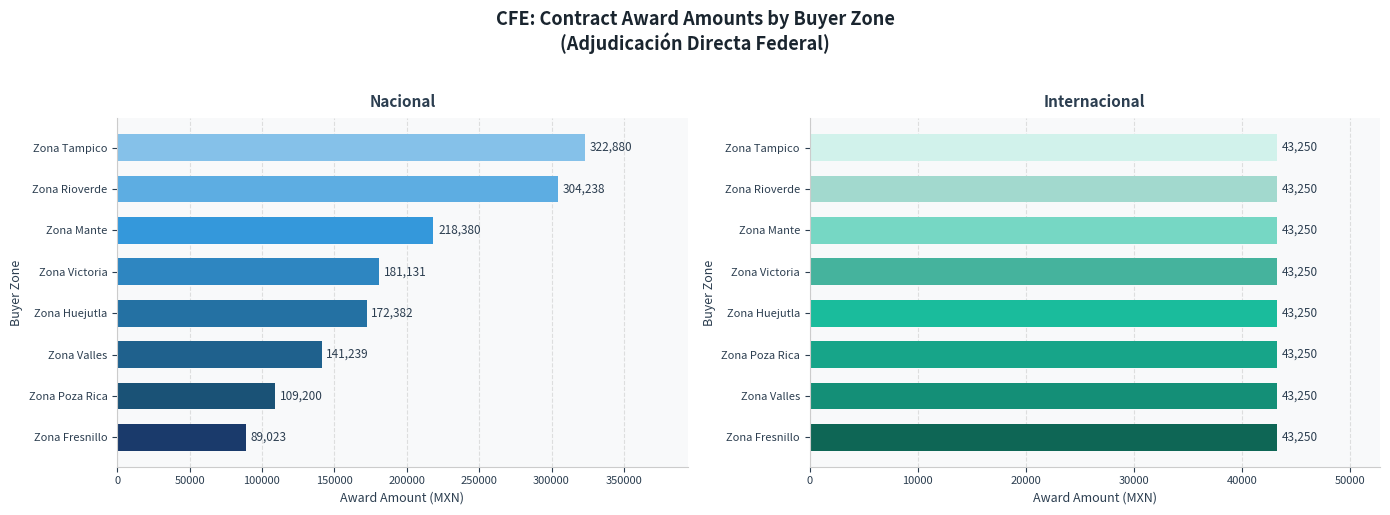

Which has a higher value, Zona Victoria or Zona Fresnillo?

Zona Victoria